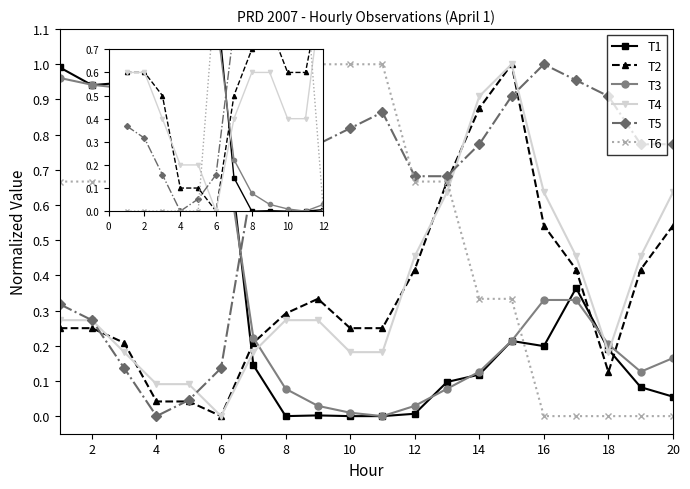

What is the sum of all T1 values?

7.3